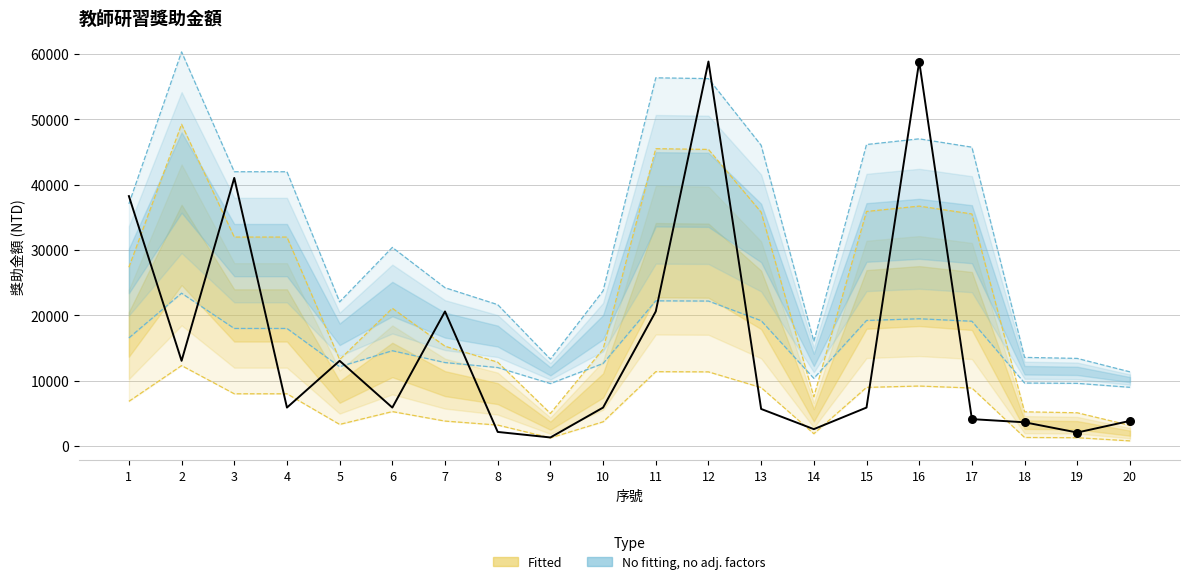

What is the change in value from 1 to 9?

-36934